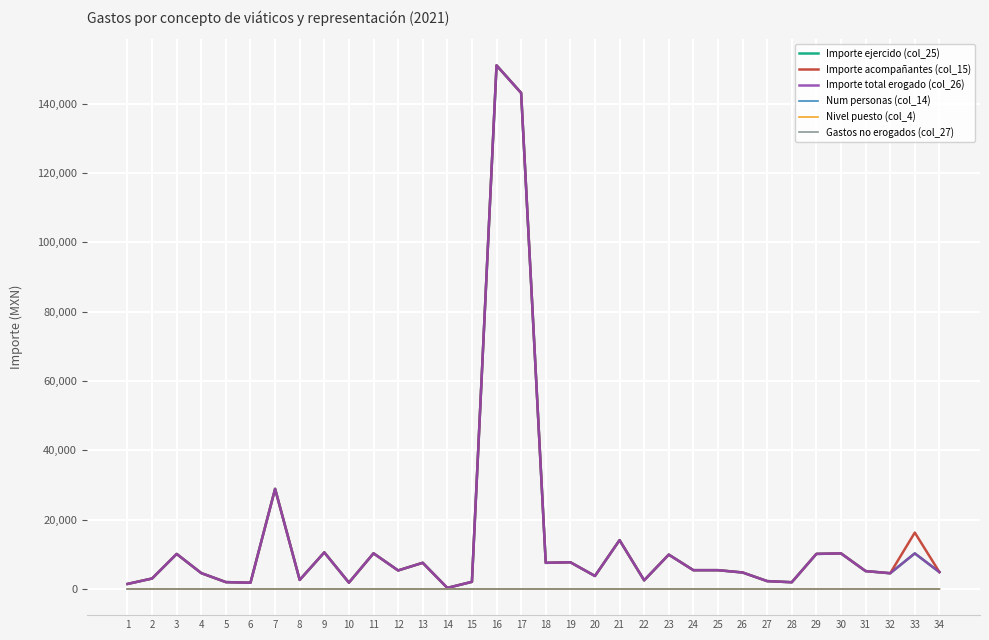

Does the chart have visible grid lines?

Yes